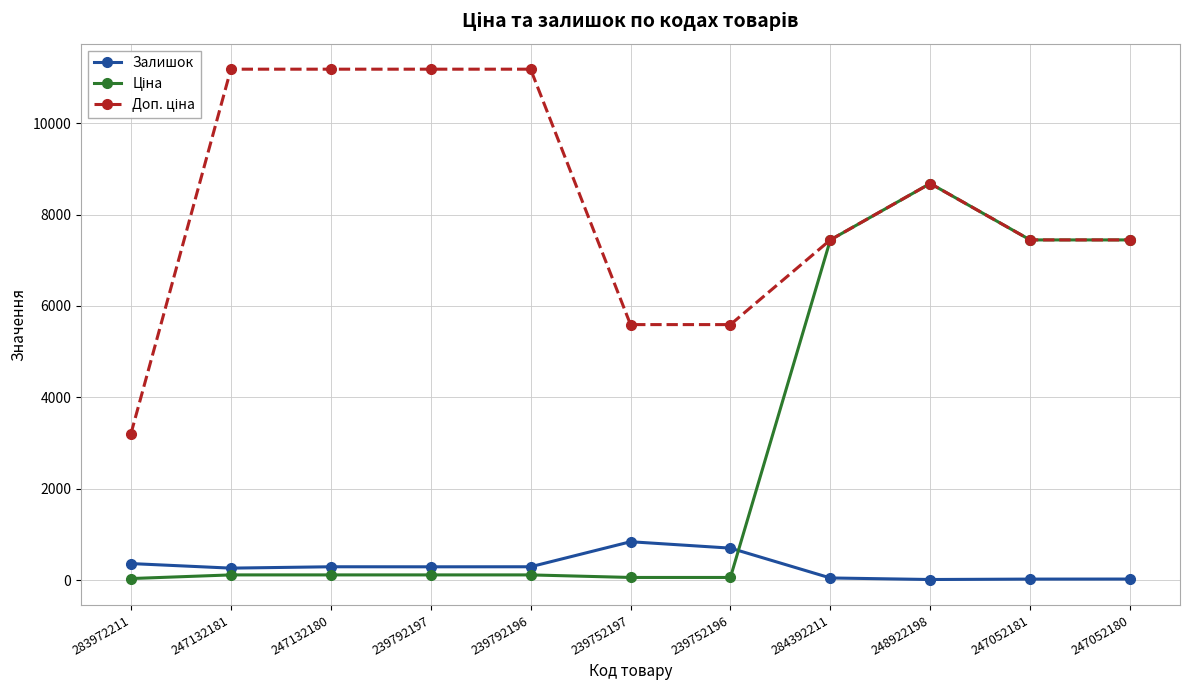

At how many categories does at least one series exceed 1069?

11